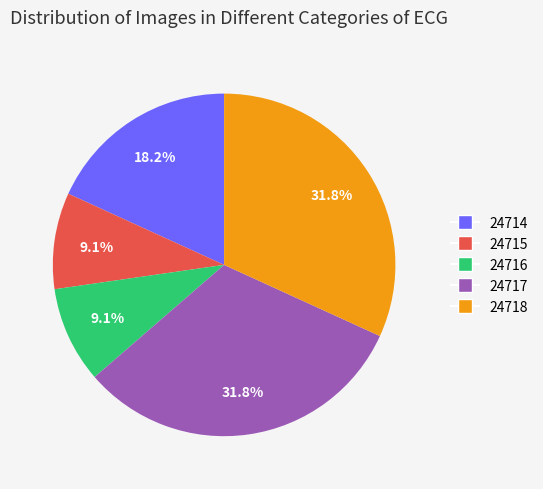

To the nearest percent, what is the combined percentage of 24717 and 24715?

41%